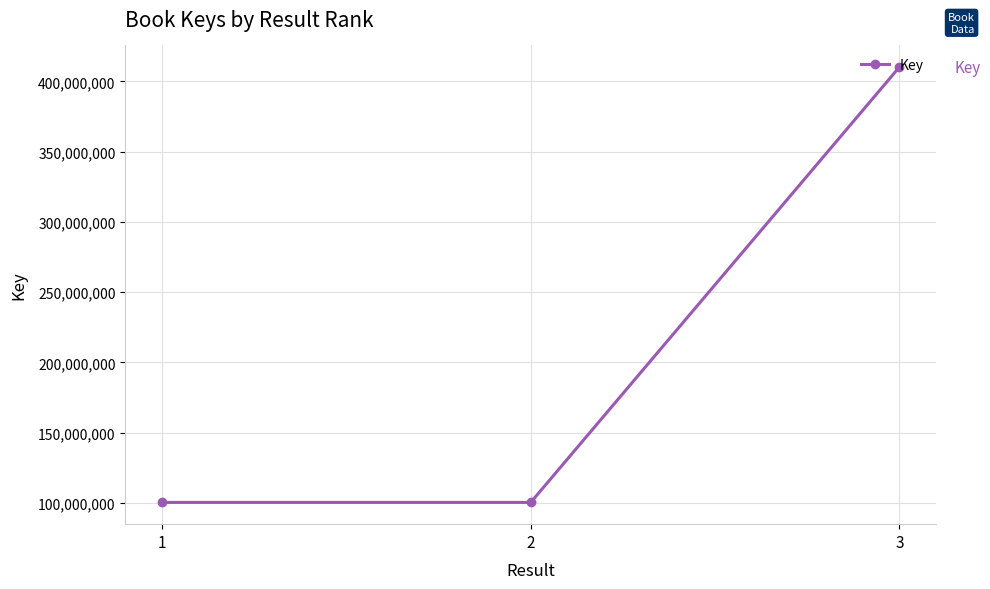

What is the value of the 2nd point from the left?

100443938